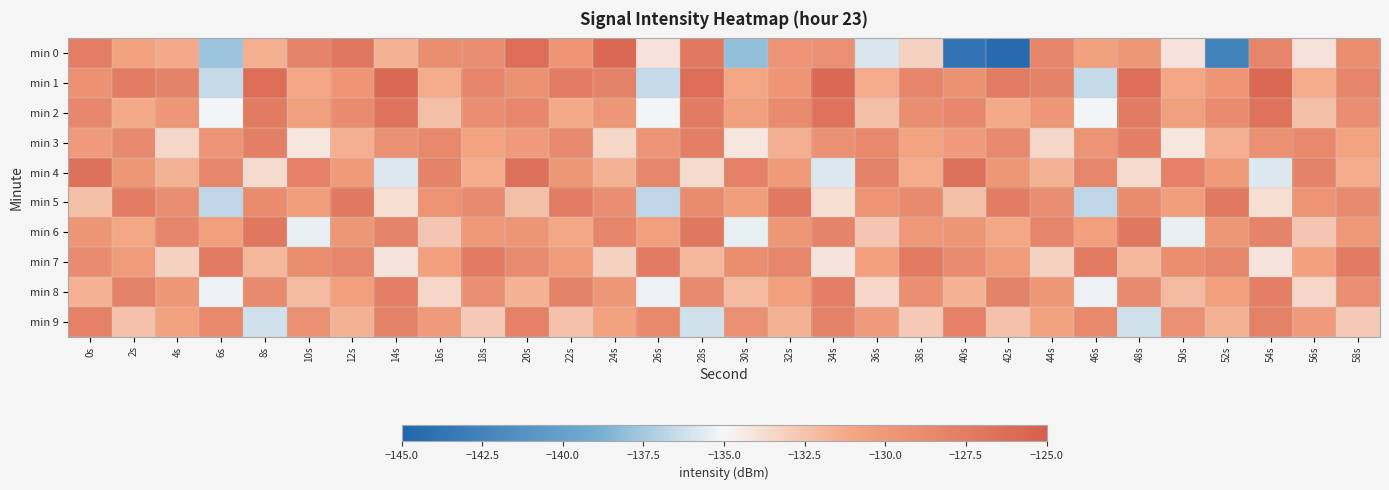

How many series are shown in this chart?

10